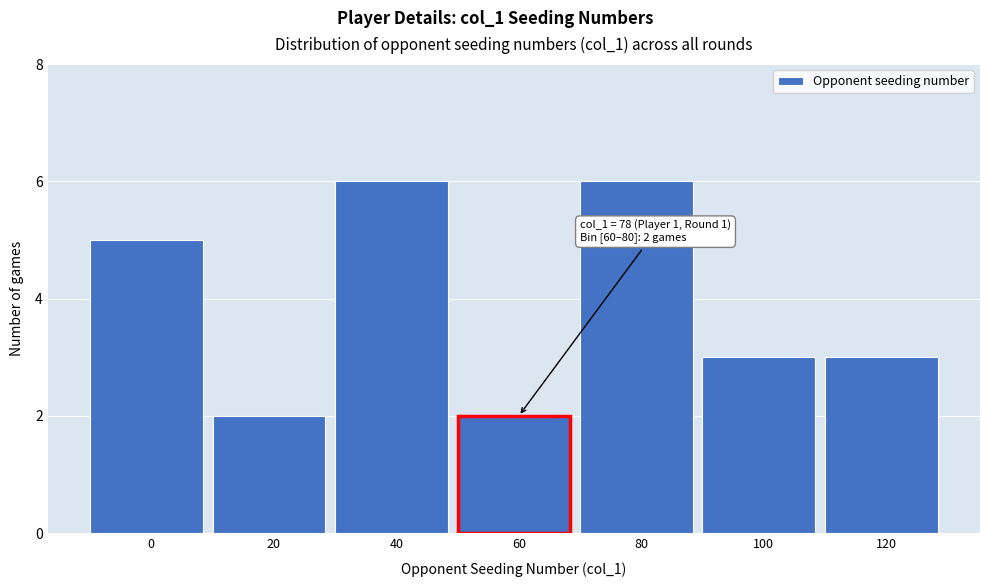

Reading left to right, extract all data points from this chart.

0=5	20=2	40=6	60=2	80=6	100=3	120=3